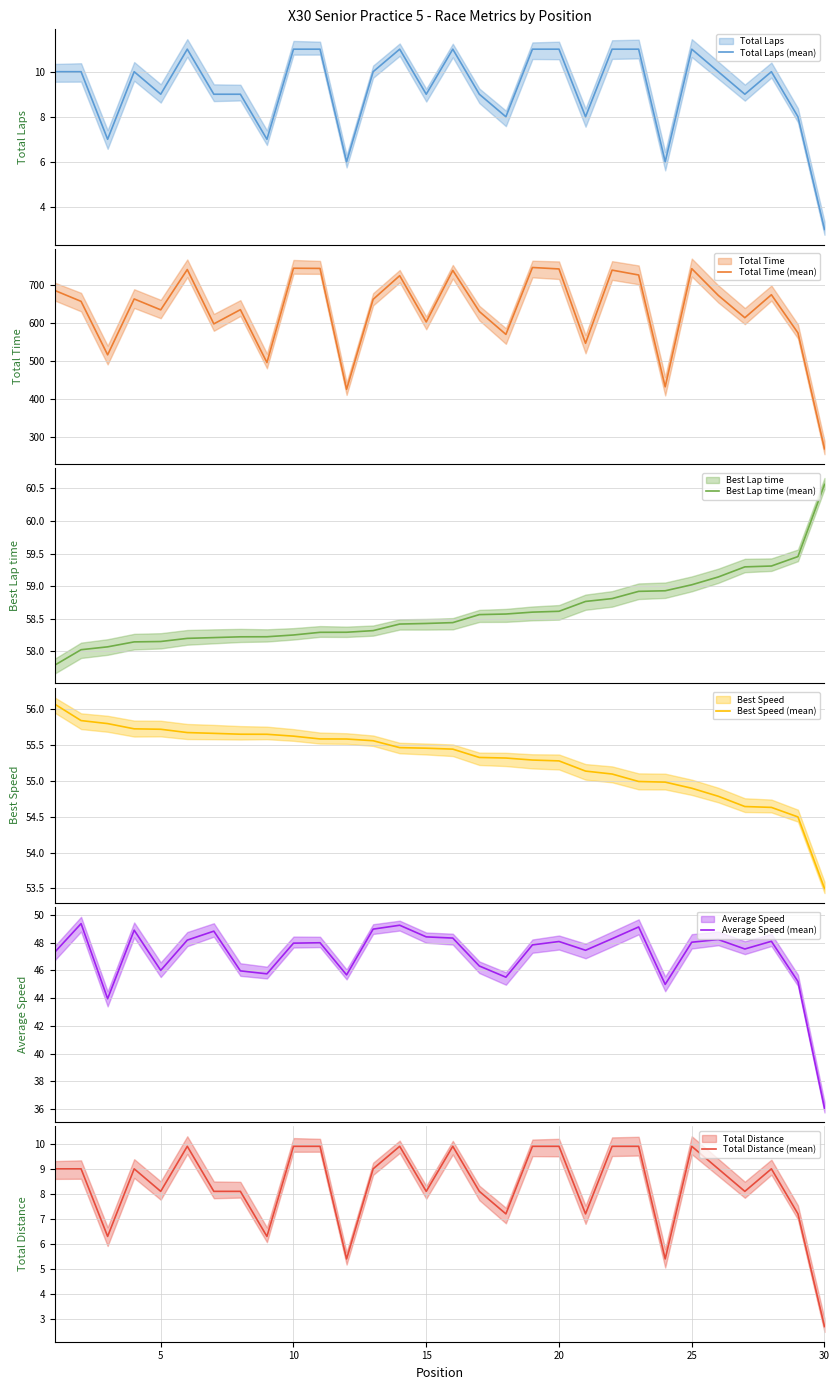

What is the highest value of the Total Time (mean) series?

744.8